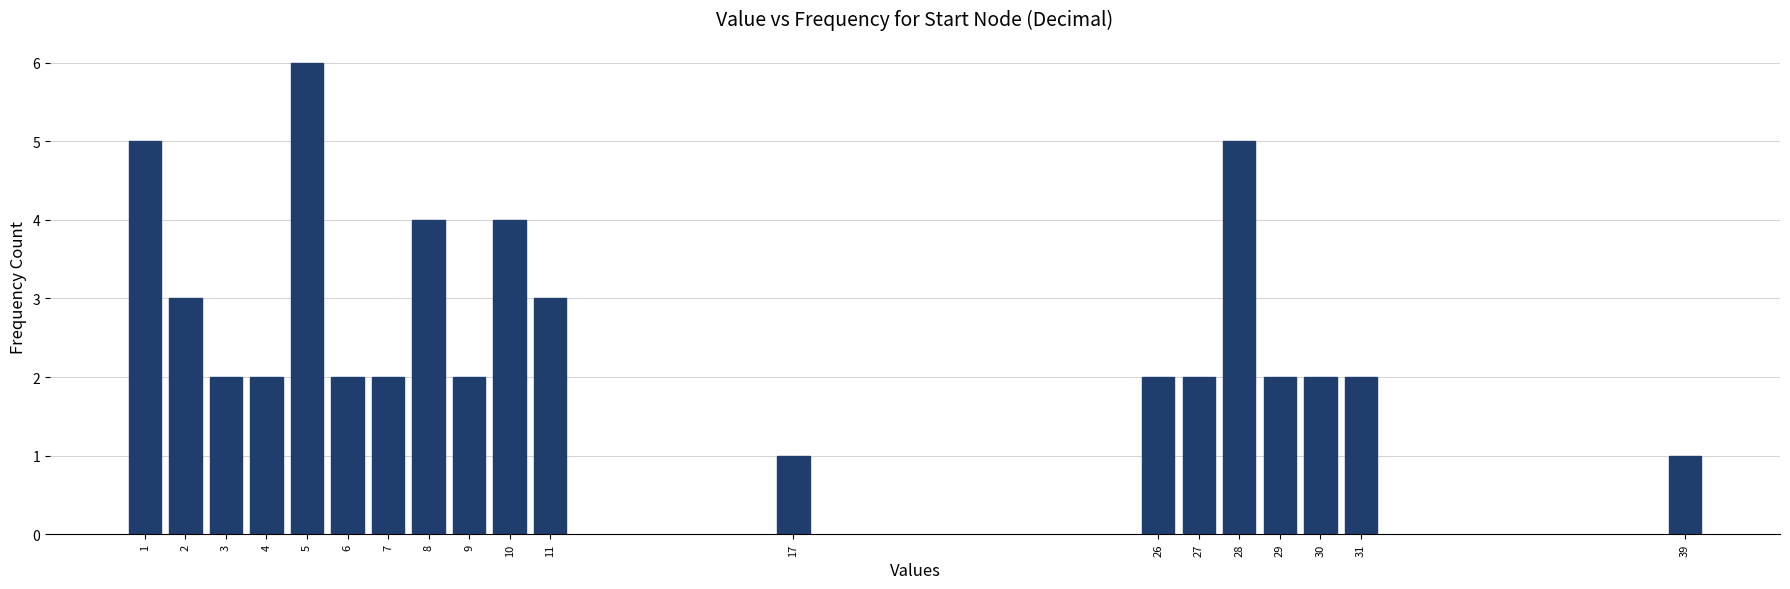

Reading left to right, transcribe all the data shown in this chart.

1=5	2=3	3=2	4=2	5=6	6=2	7=2	8=4	9=2	10=4	11=3	17=1	26=2	27=2	28=5	29=2	30=2	31=2	39=1